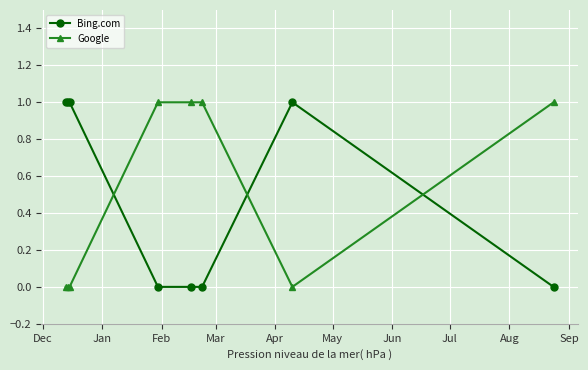

What is the sum of all Google values?

4